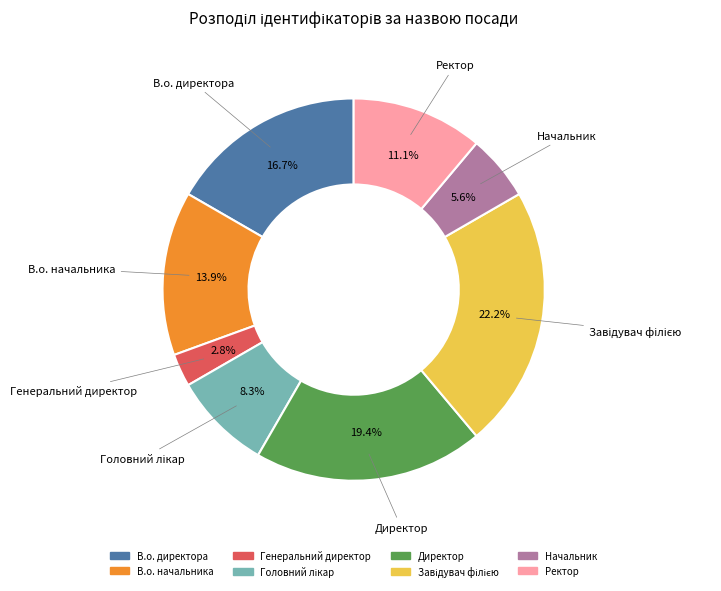

How many slices are in this pie chart?

8